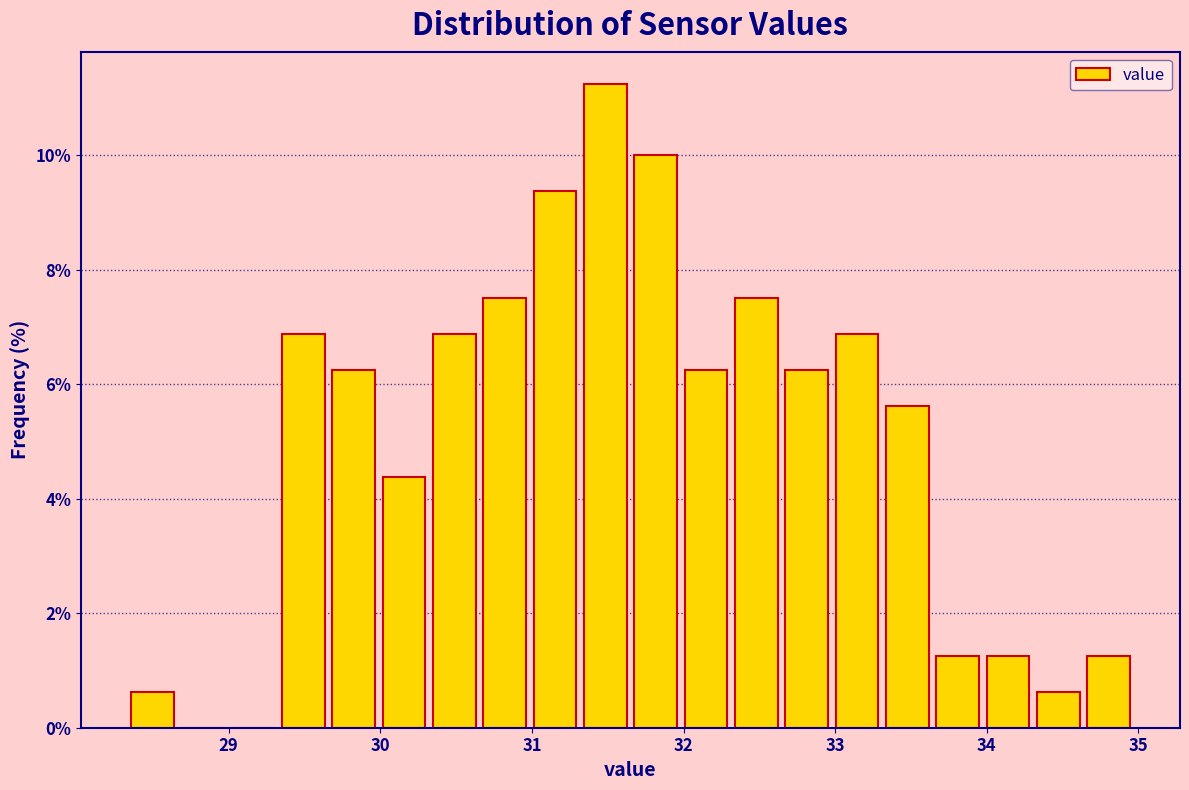

Read against the x-axis, roughly where is the centre of the tallest bar?

31.5